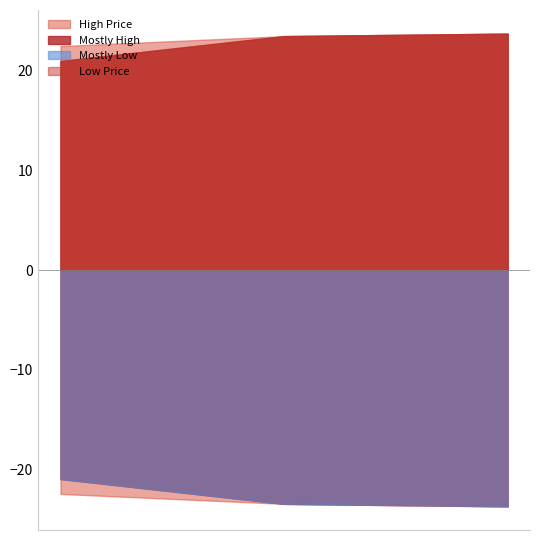

Which series changed the most between 2019-05-04 and 2019-05-18?

Mostly Low